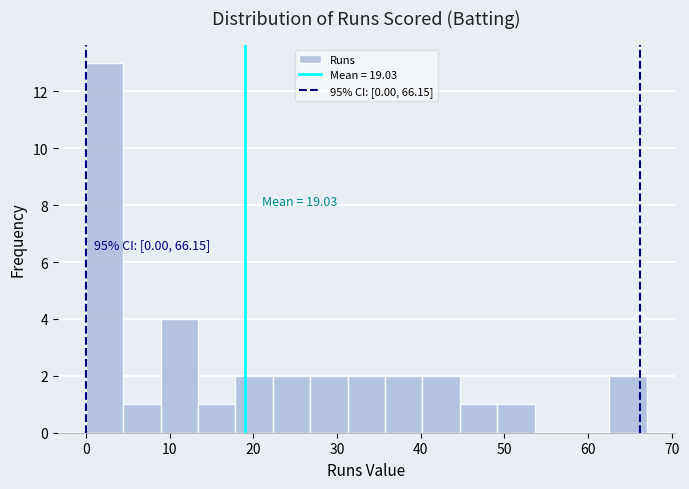

Over which range of the x-axis is the bar tallest?

0 to 4